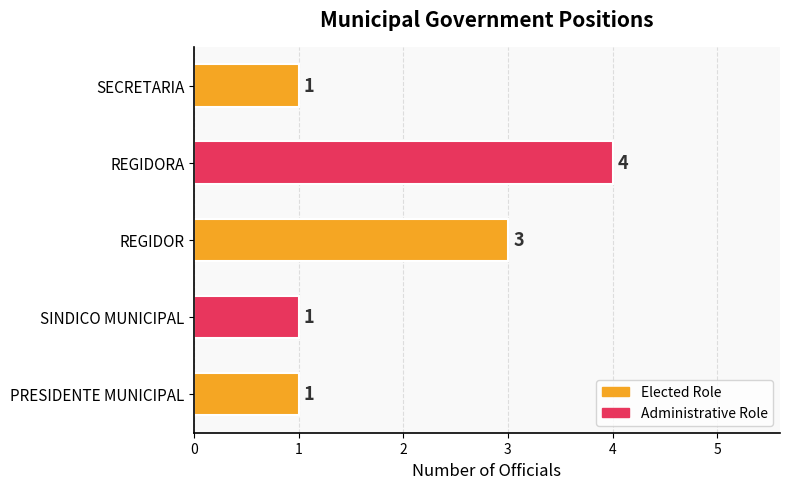

Is it true that the value at REGIDOR is 3?

True